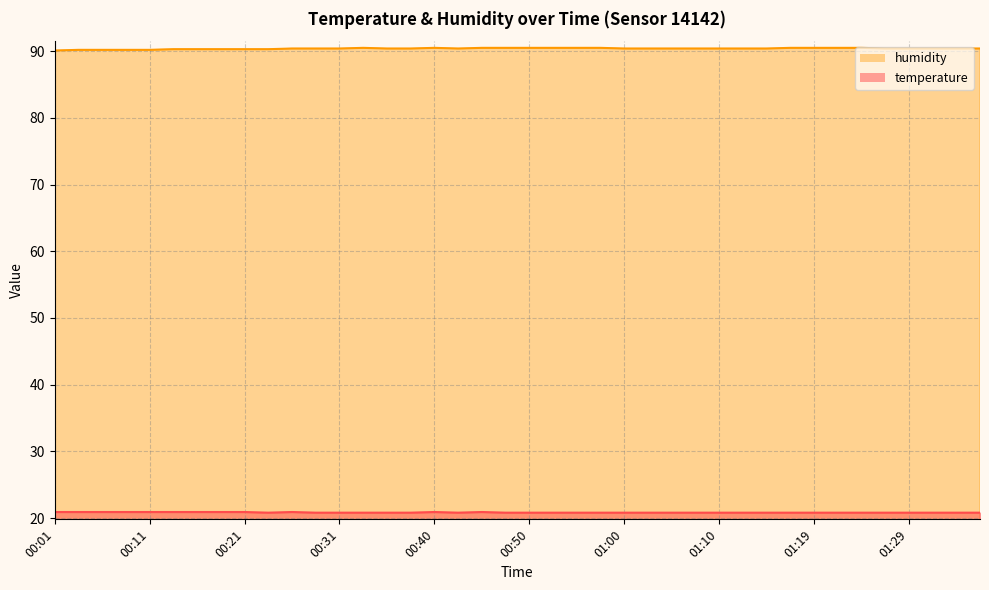

List the series in order of their overall mean, lowest first.

temperature, humidity